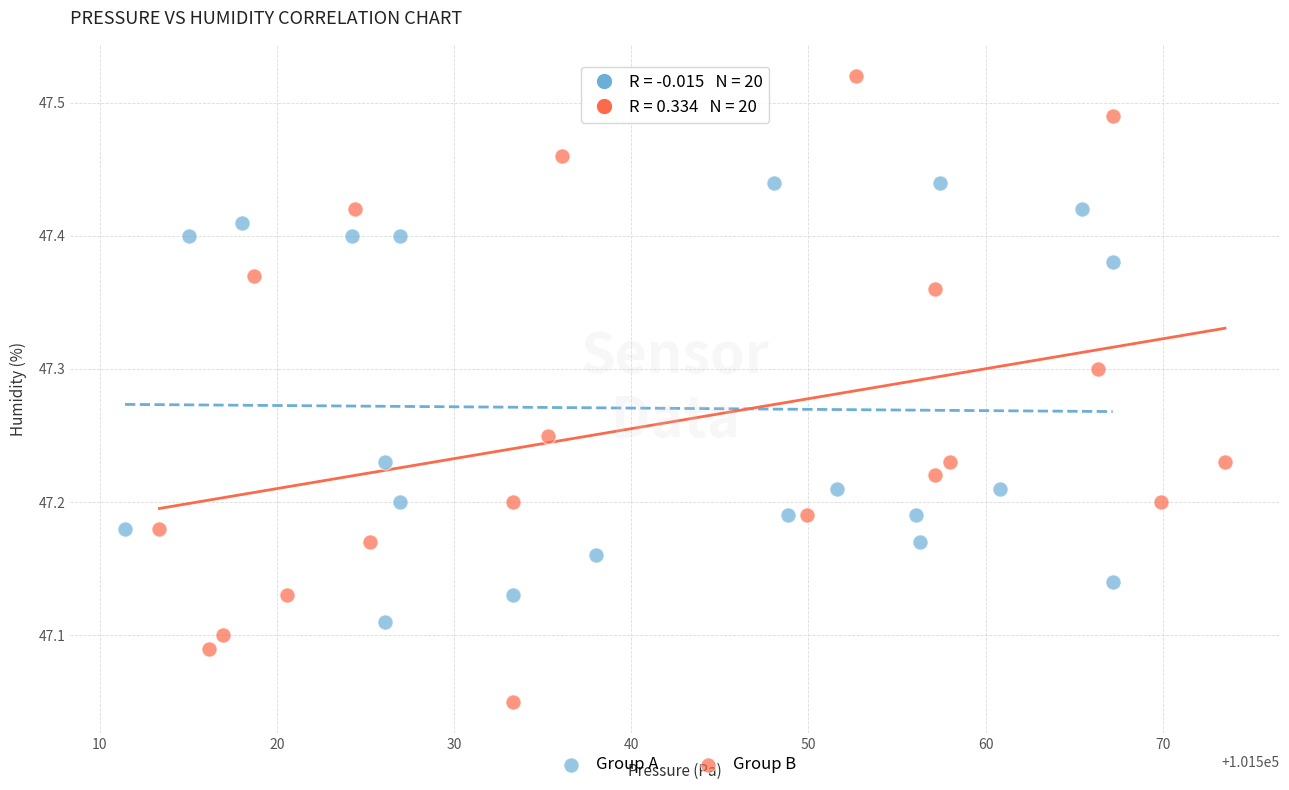

Which series contains the highest Y value?

Group B